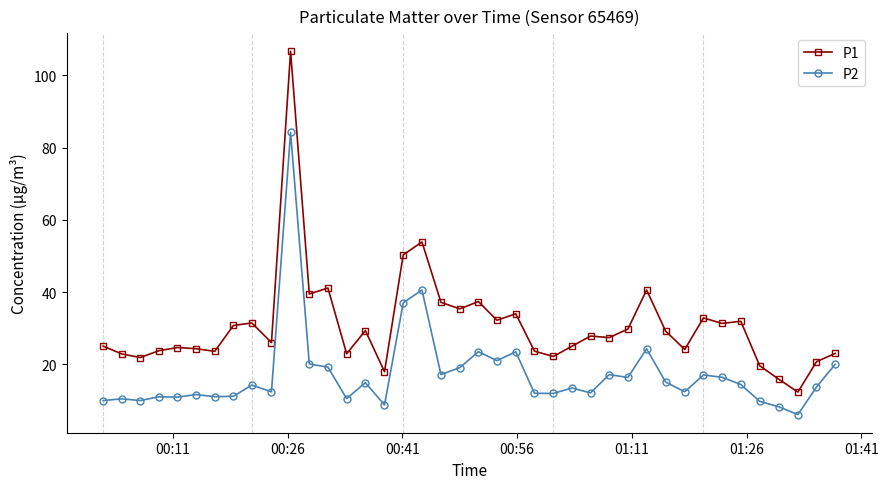

True or false: P1 has more than 1 points higher than both neighbors.

True